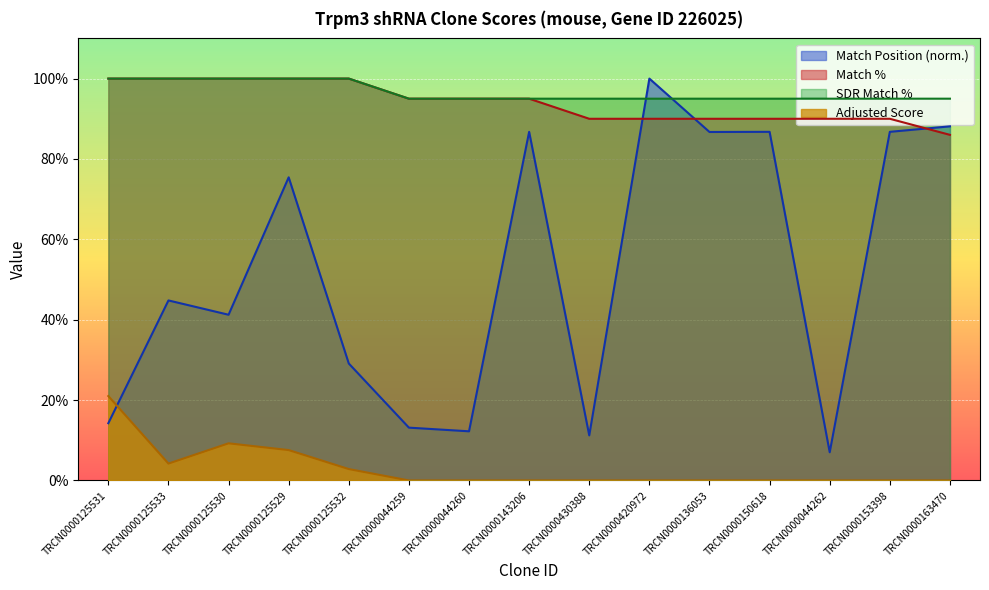

Between TRCN0000150618 and TRCN0000143206, which is larger?

TRCN0000150618